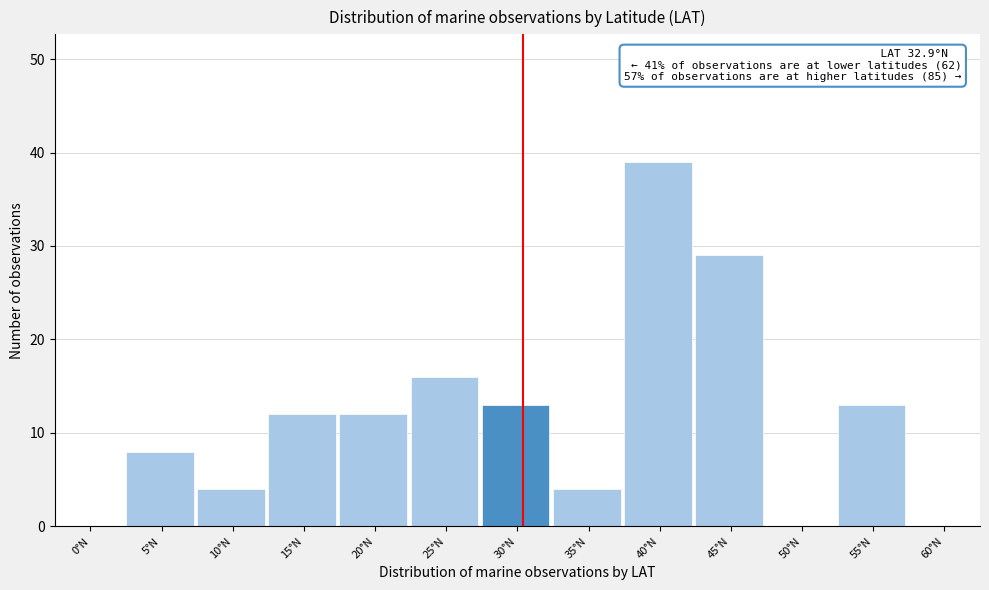

Reading left to right, extract all data points from this chart.

0°N=0	5°N=8	10°N=4	15°N=12	20°N=12	25°N=16	30°N=13	35°N=4	40°N=39	45°N=29	50°N=0	55°N=13	60°N=0